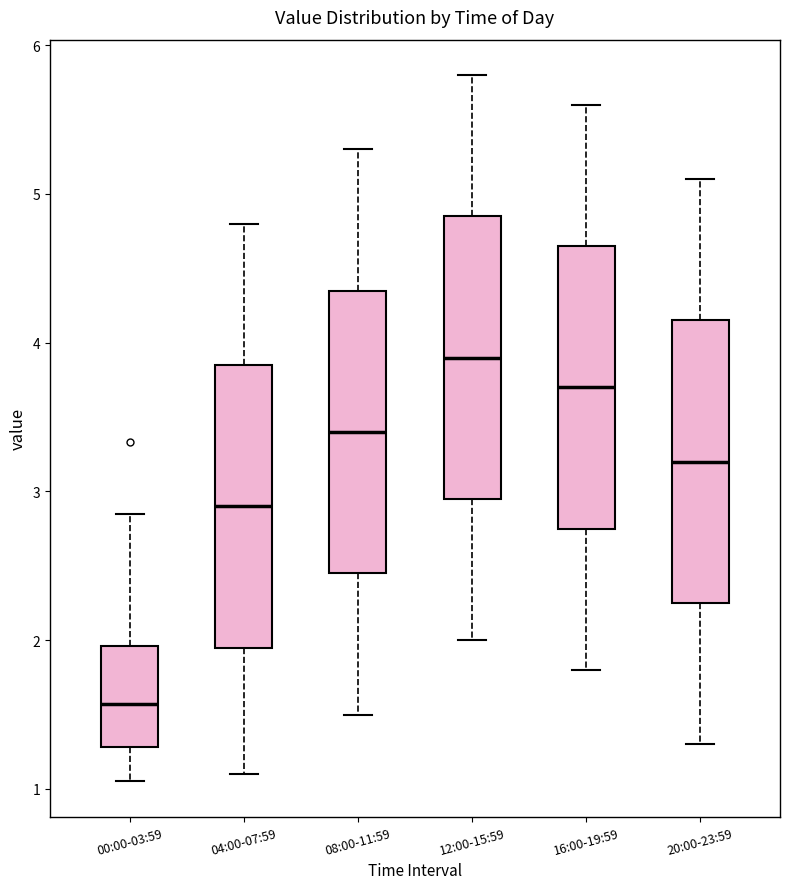

Which box's median line is the highest?

12:00-15:59